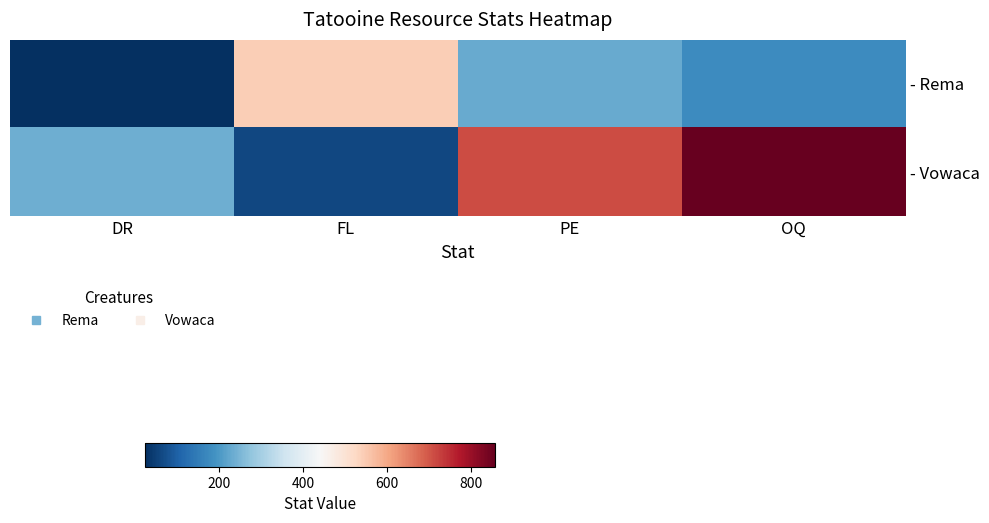

At how many categories does at least one series exceed 635?

2